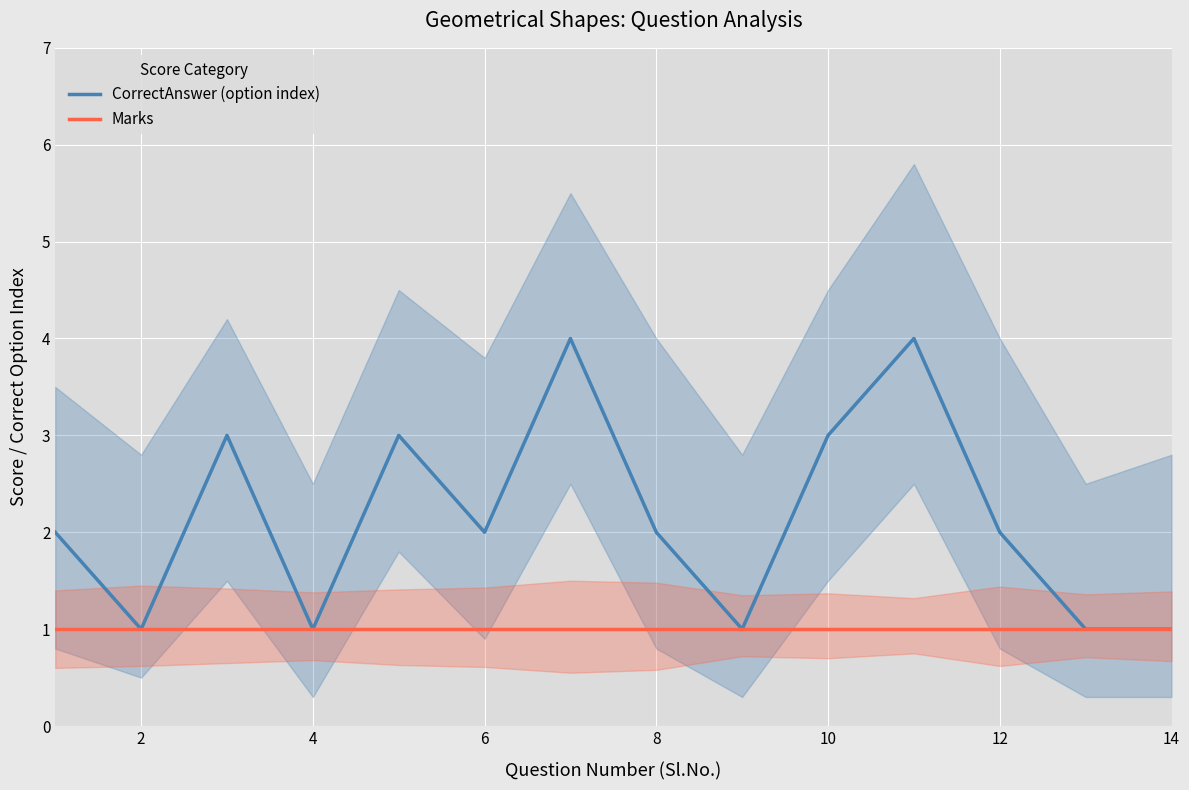

At how many categories does at least one series exceed 3?

2